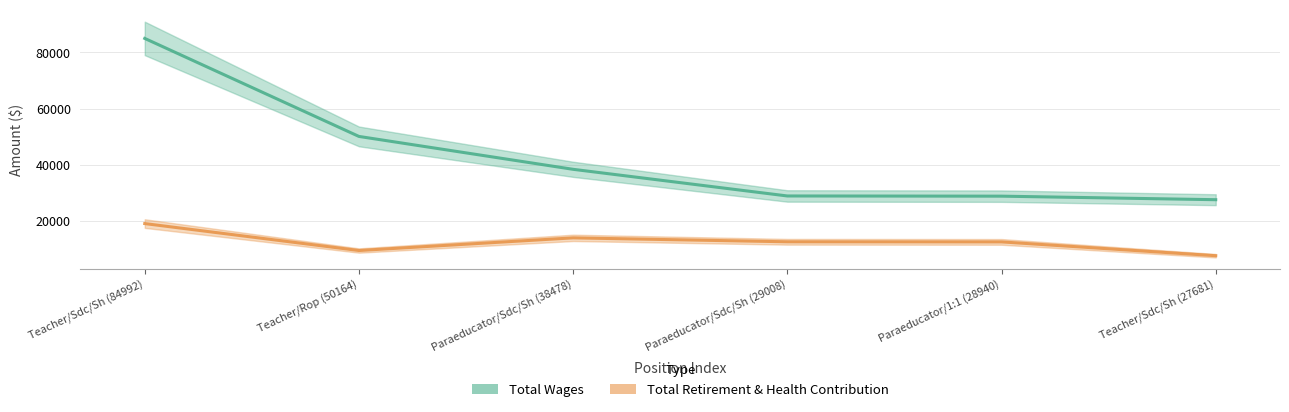

What are all the series names shown in the legend?

Total Wages, Total Retirement & Health Contribution